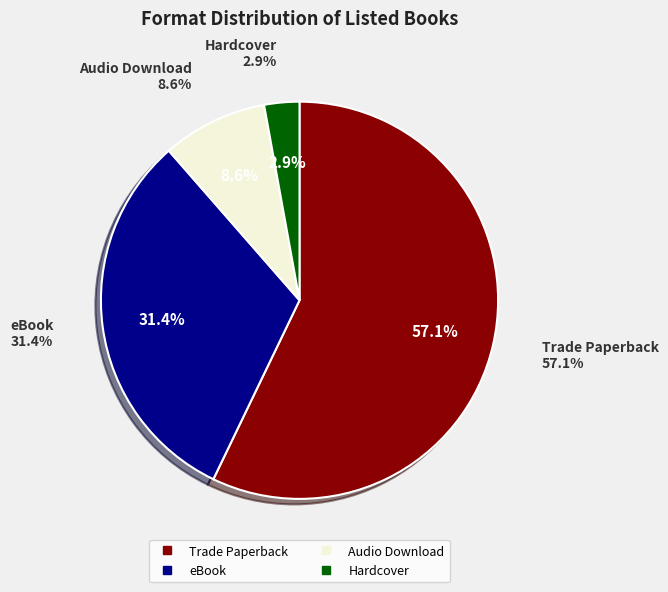

Is there any slice that represents more than half of the pie?

Yes